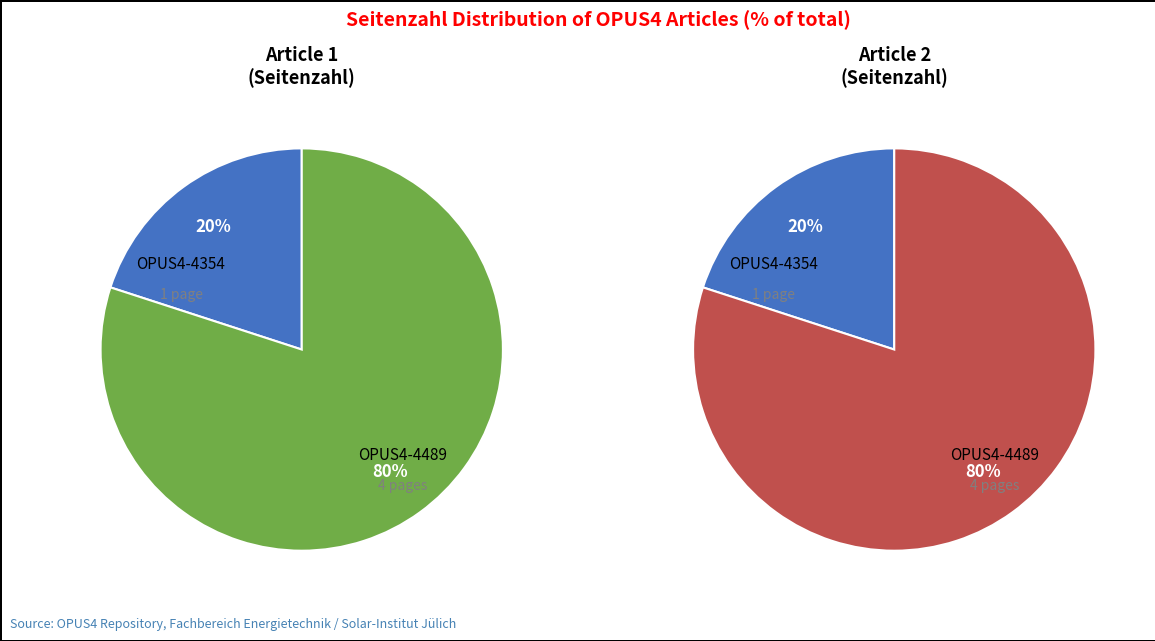

What percentage do OPUS4-4354 and OPUS4-4489 together represent?

100.0%